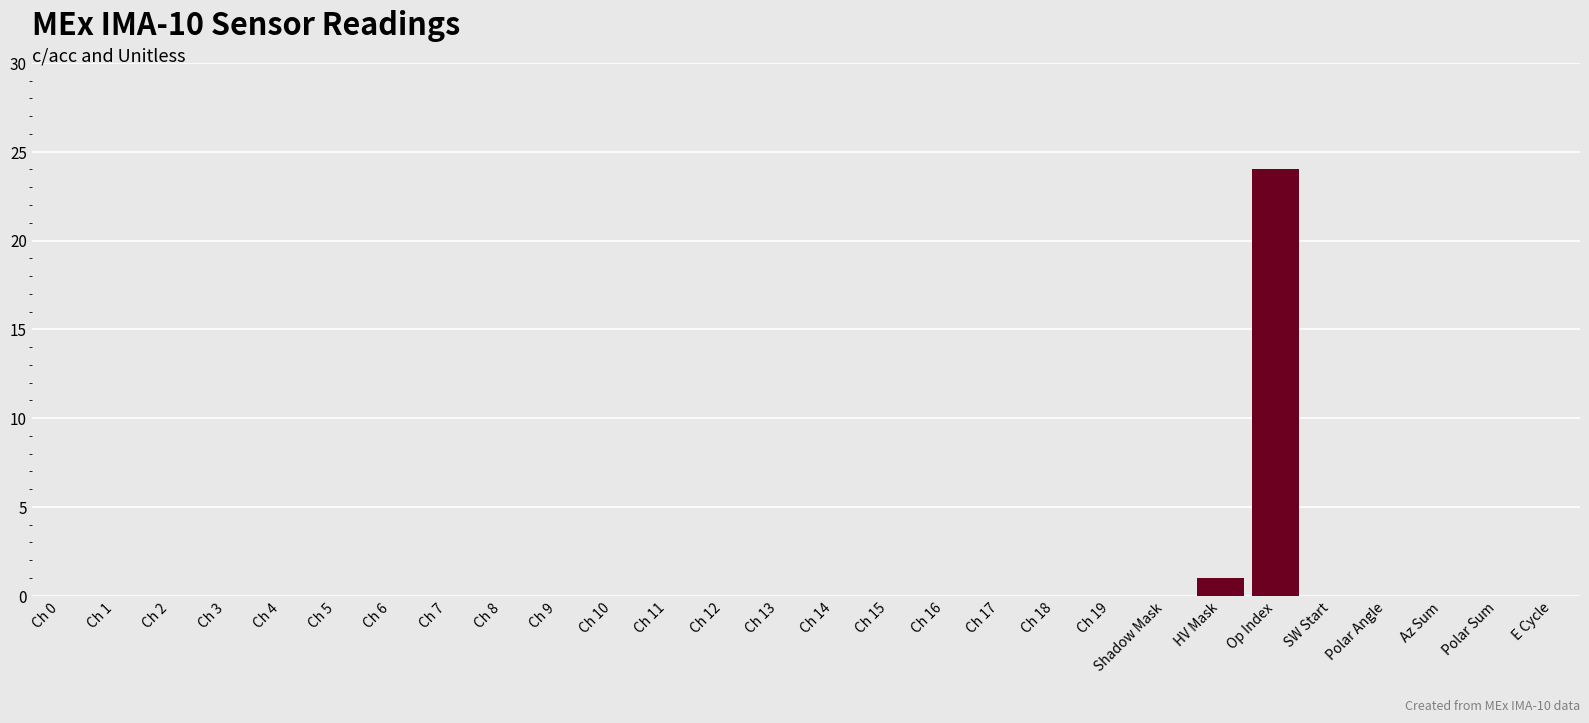

Are the bars horizontal?

No